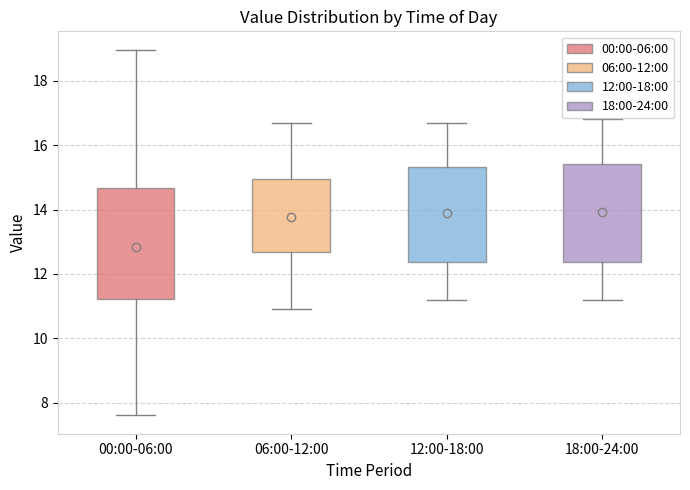

Which box is the tallest, from its lower edge to its upper edge?

00:00-06:00